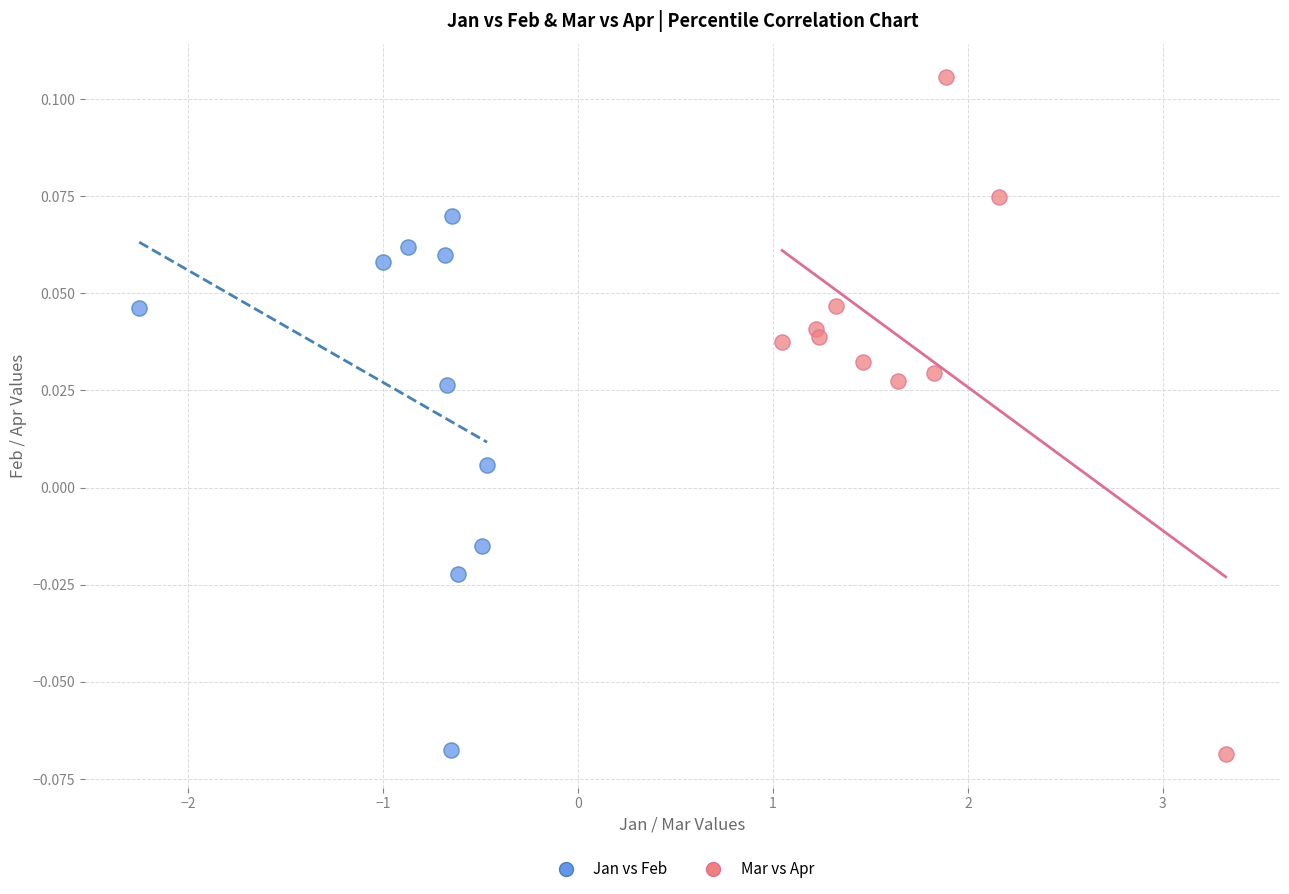

What are all the series names shown in the legend?

Jan vs Feb, Mar vs Apr